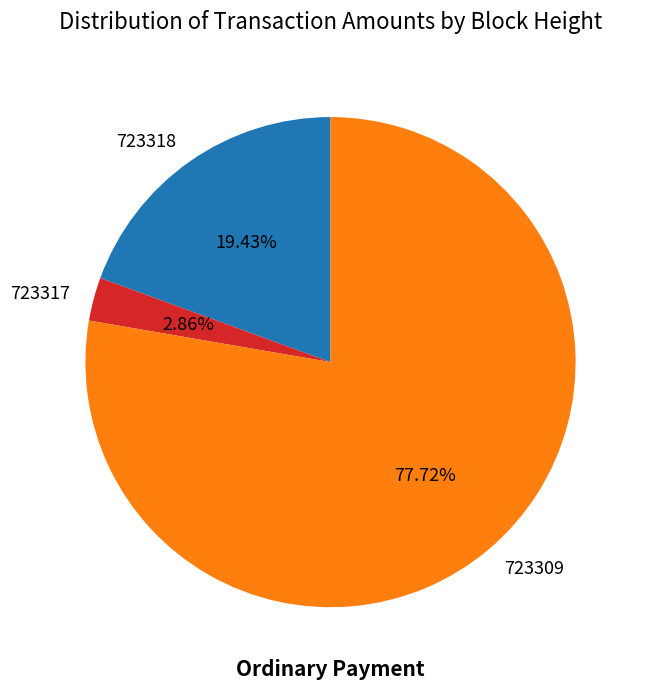

Rank the categories by value from highest to lowest.

723309, 723318, 723317